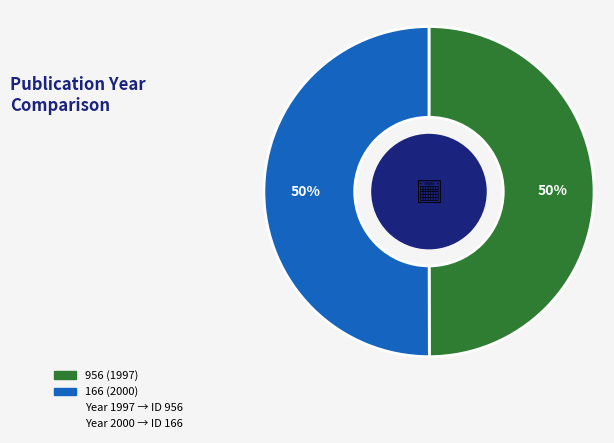

To the nearest percent, what is the average slice percentage?

50%